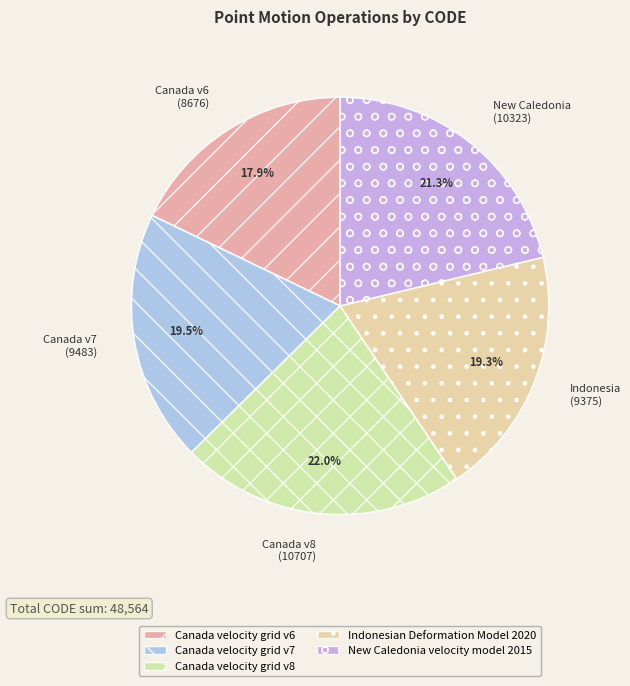

Approximately how many times larger is the value at New Caledonia (10323) compared to Canada v6 (8676)?

1.2